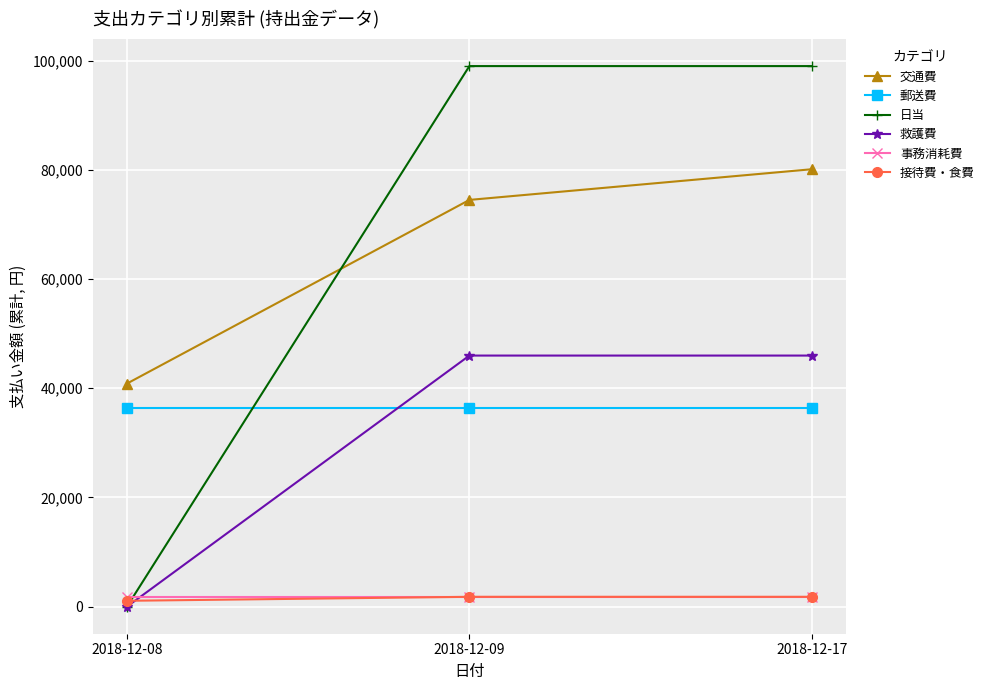

At how many categories does at least one series exceed 3317?

3